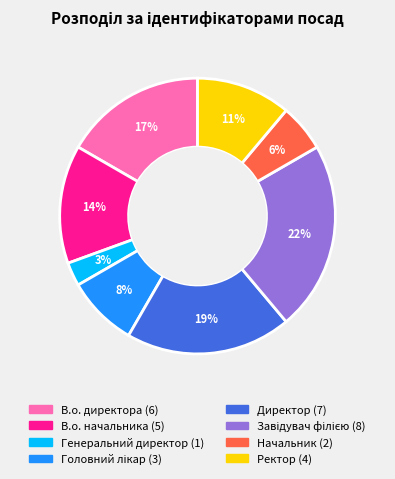

Count the number of slices in the pie.

8